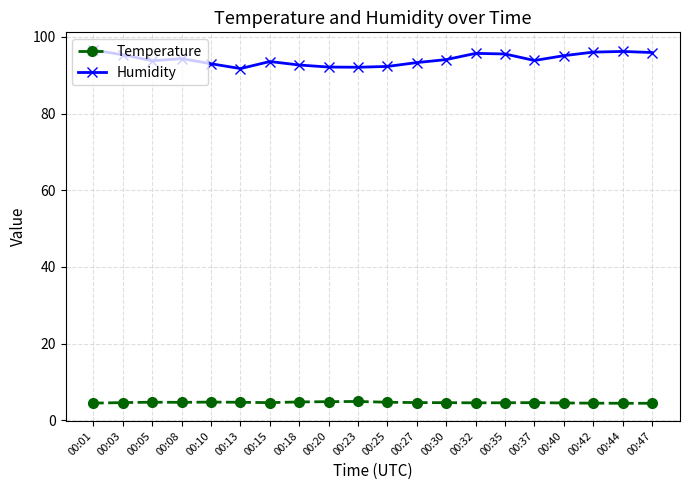

What is the value of the Humidity point at the 6th from the left?

91.7